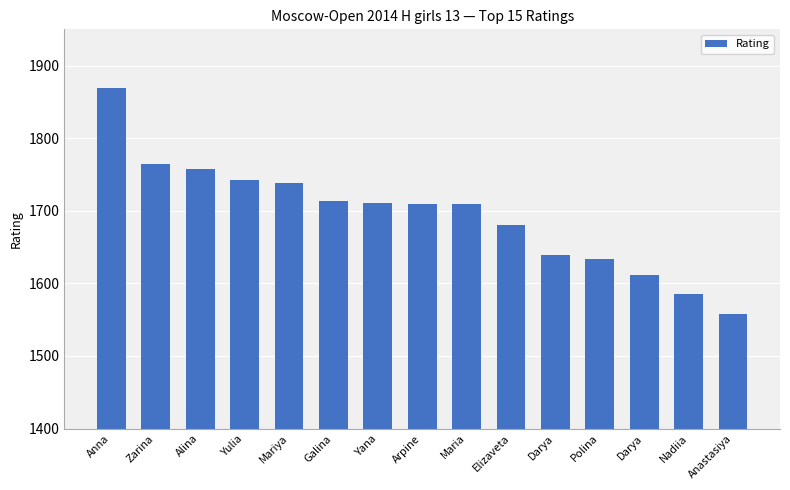

Which category has the highest value across all series?

Anna